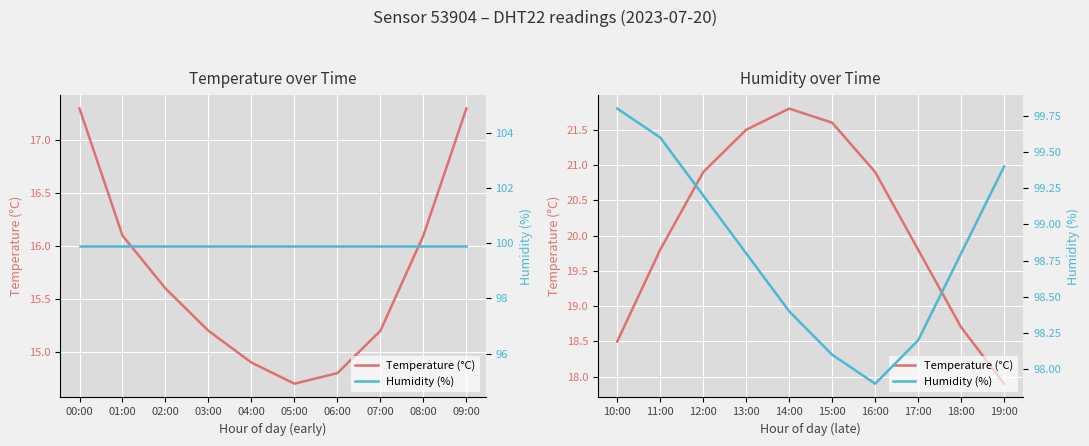

What is the highest value of the Temperature (°C) series?

21.8